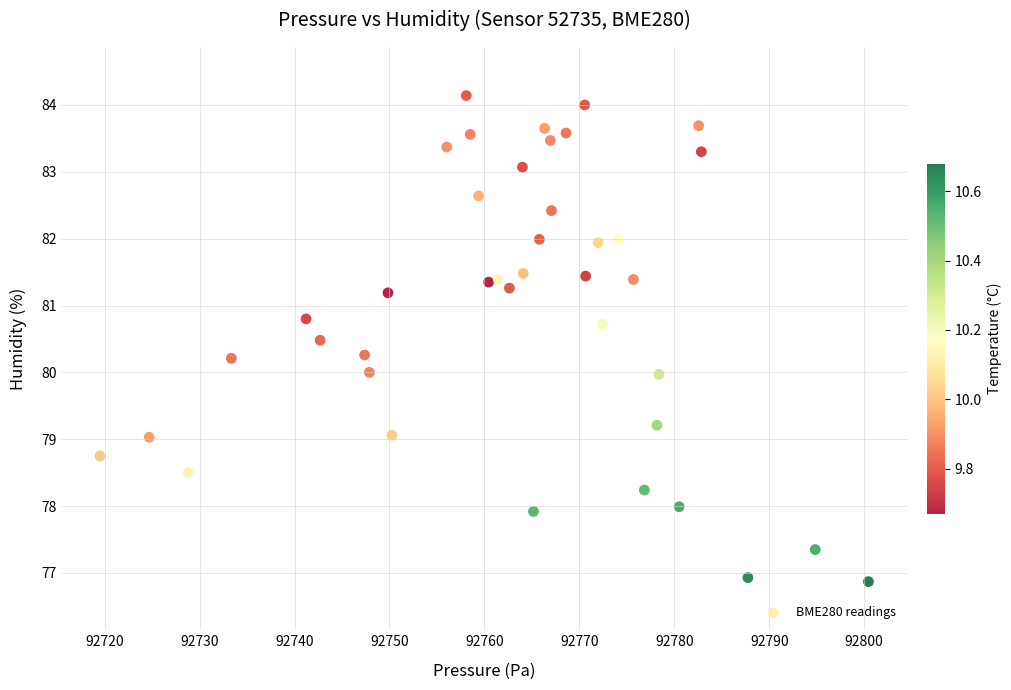

What is the range of X values (max minus min)?

80.9